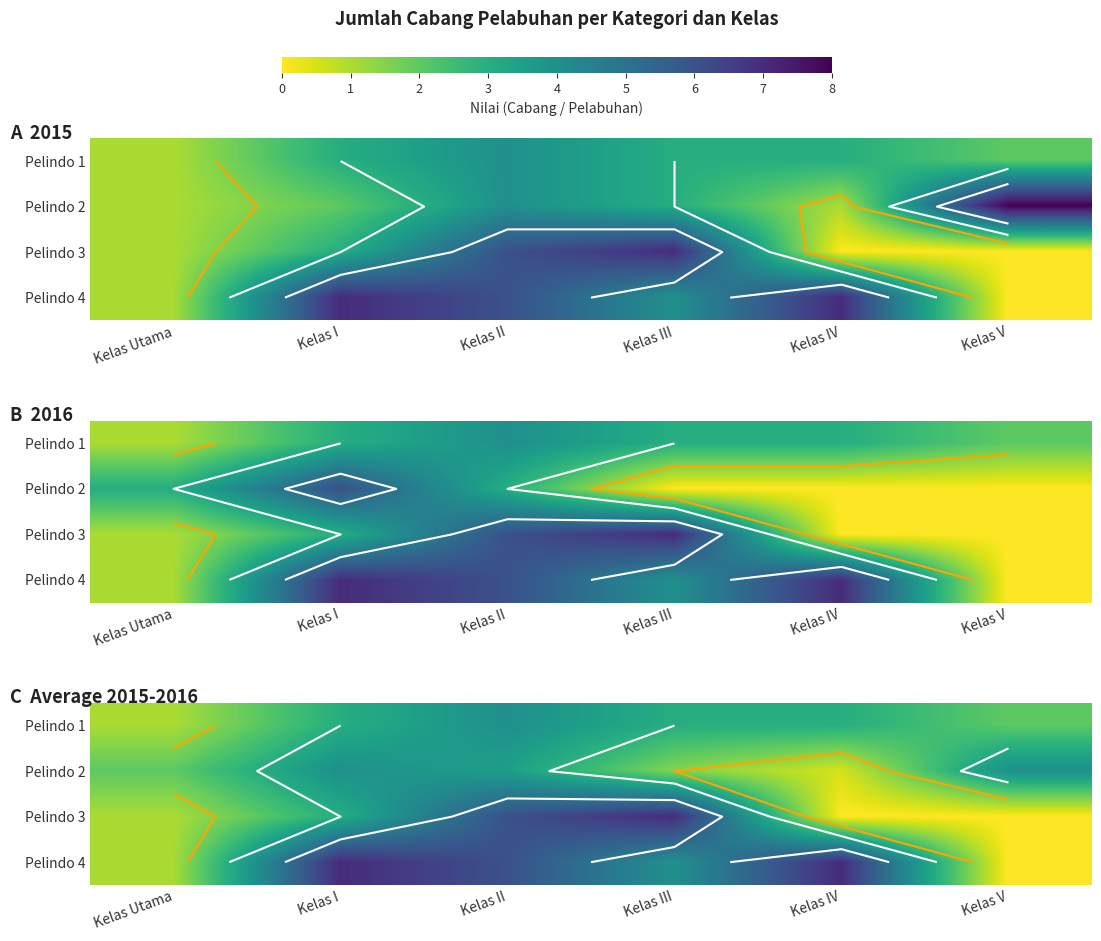

List the labels in order of Pelindo 1 value, smallest first.

Kelas Utama, Kelas V, Kelas I, Kelas III, Kelas IV, Kelas II